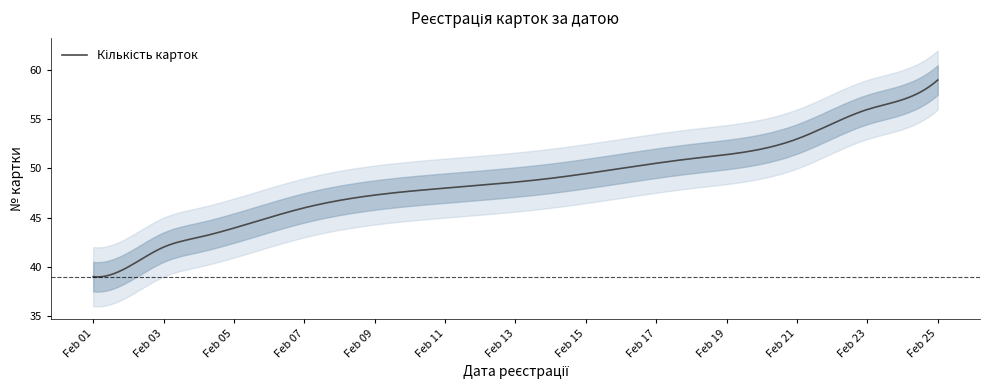

Reading left to right, what are all the values shown in this chart?

39	40	41	42	43	44	45	46	47	48	49	50	51	52	53	54	55	56	57	58	59